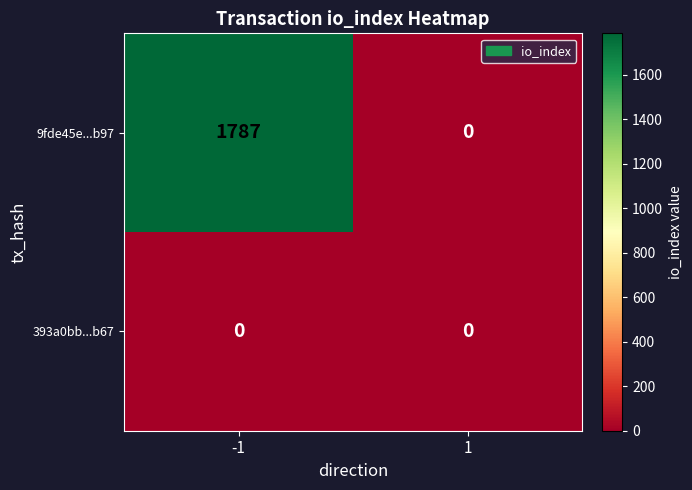

Which series has the largest range (max minus min)?

9fde45e...b97